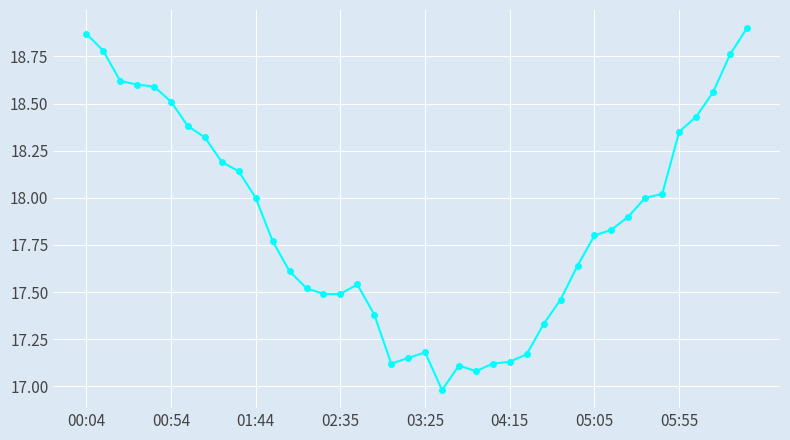

What is the sum of all values?

714.8